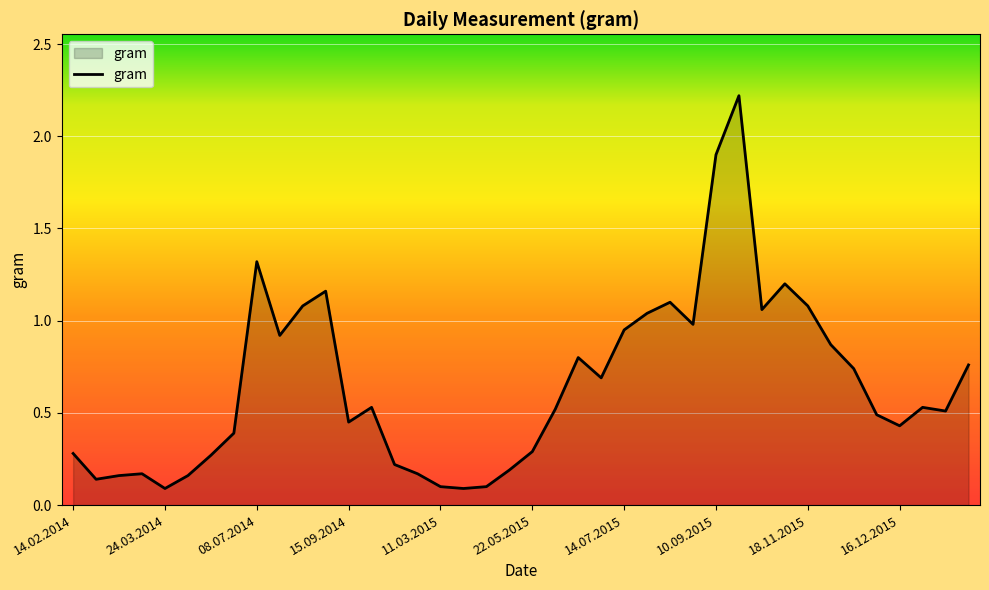

How many lines are shown in the chart?

1